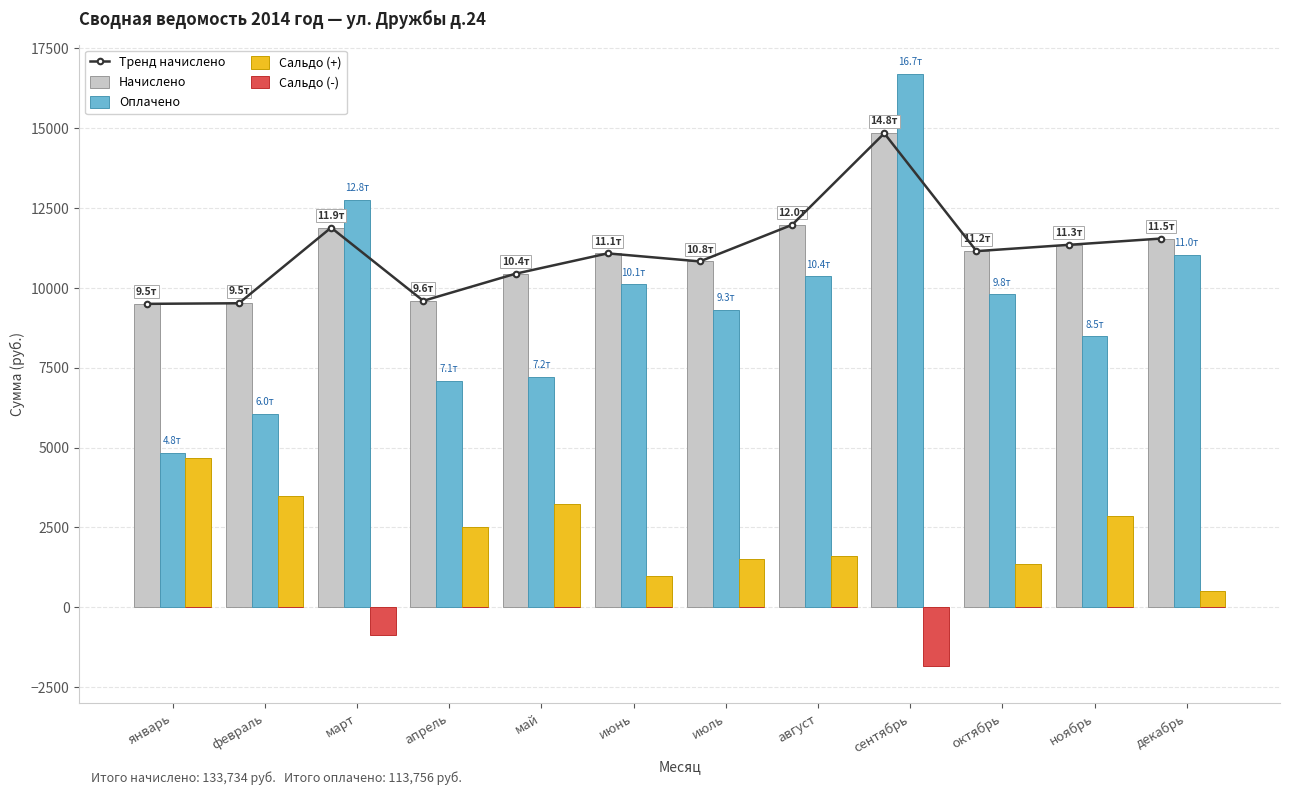

At which label does Начислено reach its peak?

сентябрь